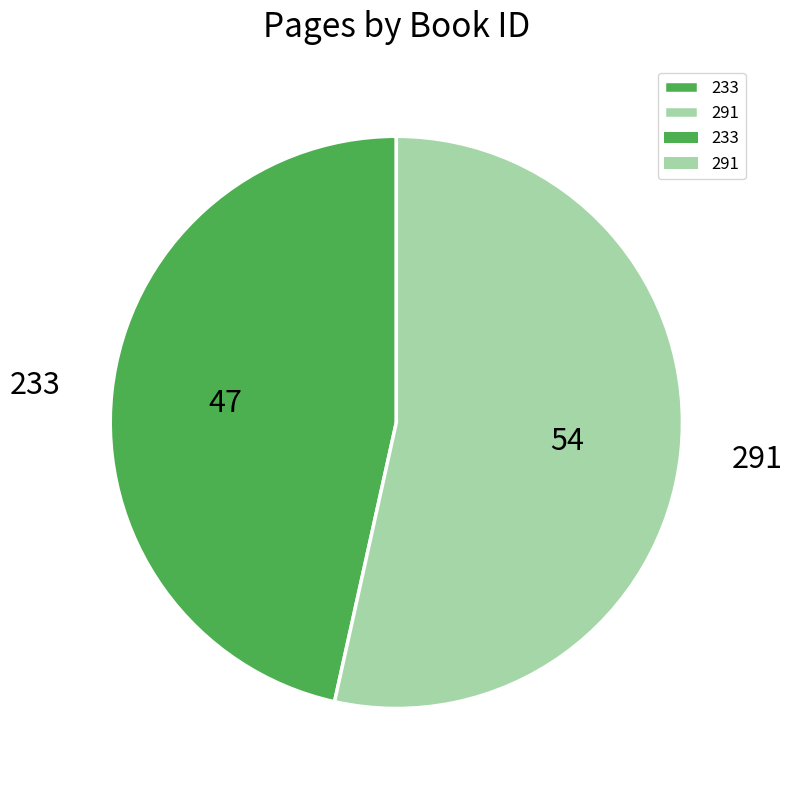

Which category has the biggest portion of the pie?

291